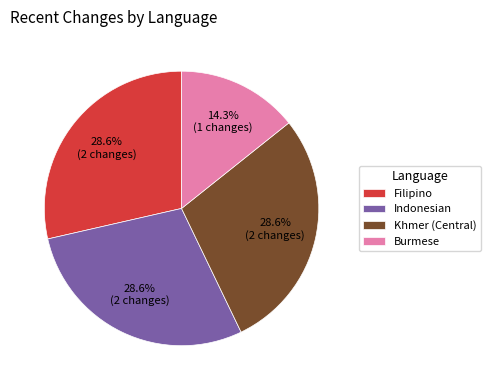

The Khmer (Central) slice represents 40% of the pie. True or false?

False